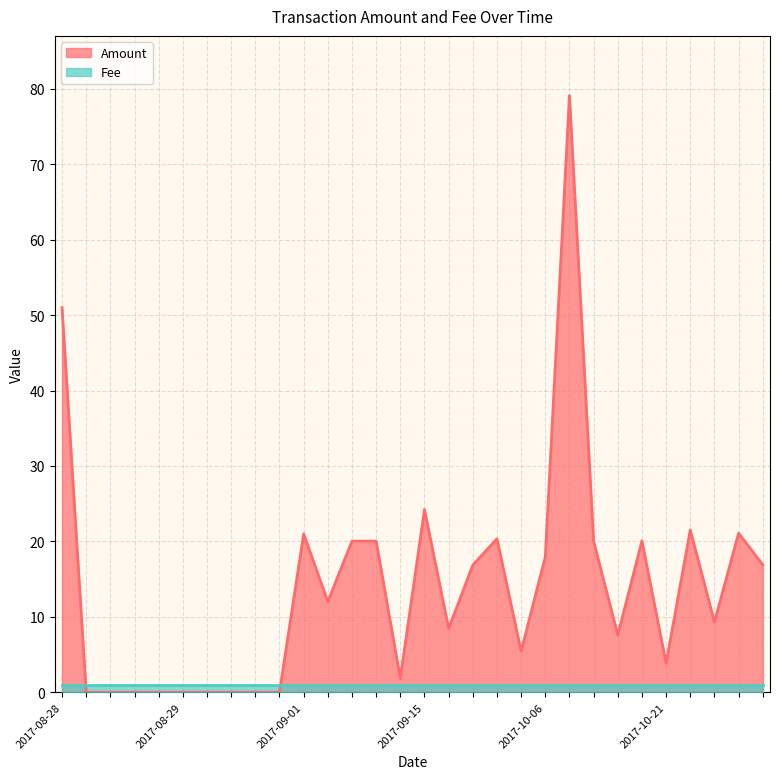

How many values are above zero?

21